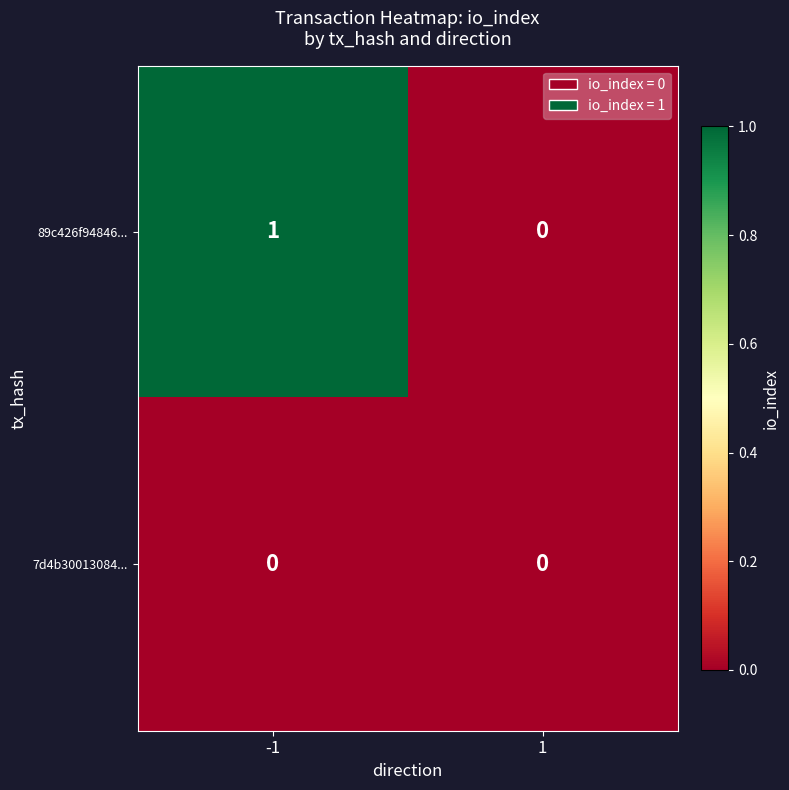

Which series has the largest total across all categories?

89c426f94846...